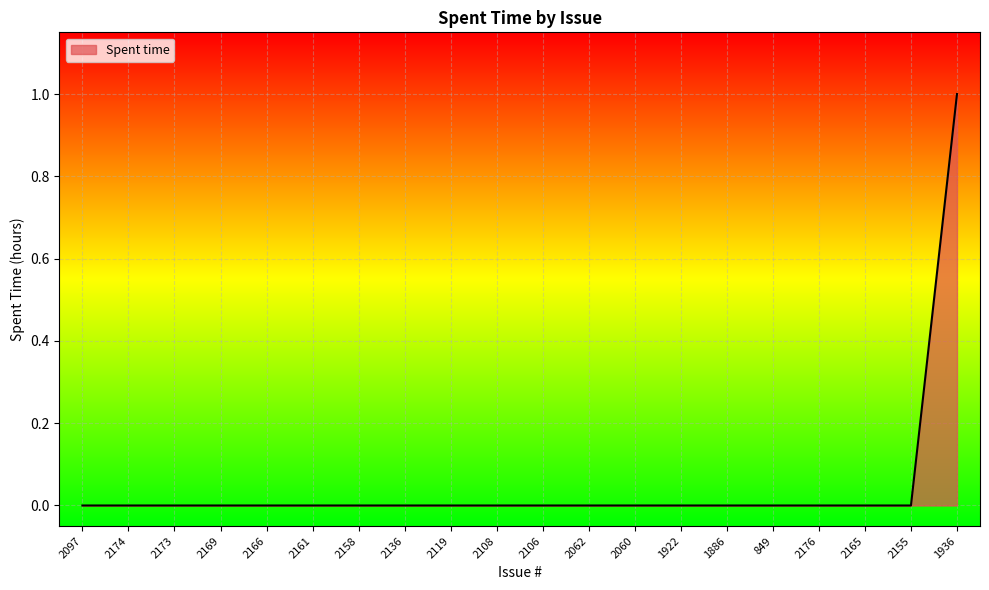

Reading left to right, list all the values displayed in this chart.

0	0	0	0	0	0	0	0	0	0	0	0	0	0	0	0	0	0	0	1